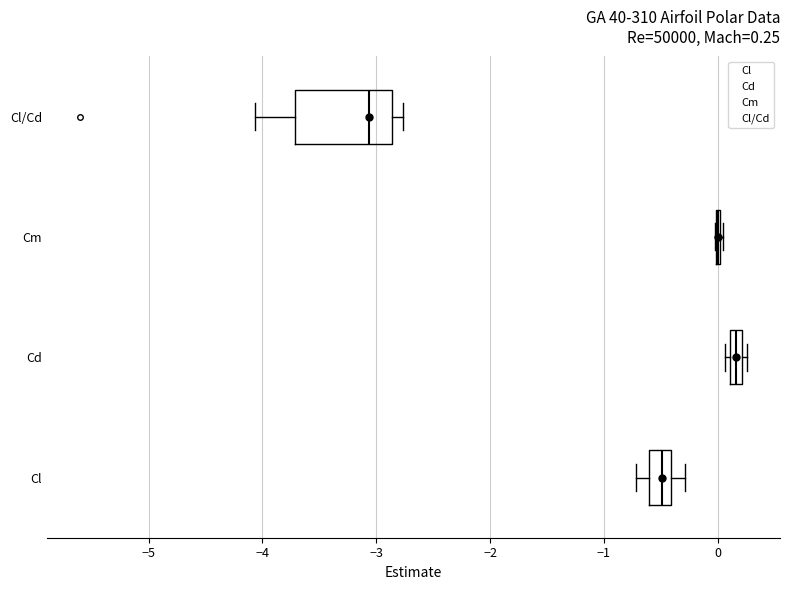

Comparing the boxes themselves (not the whiskers), which one is the widest?

Cl/Cd